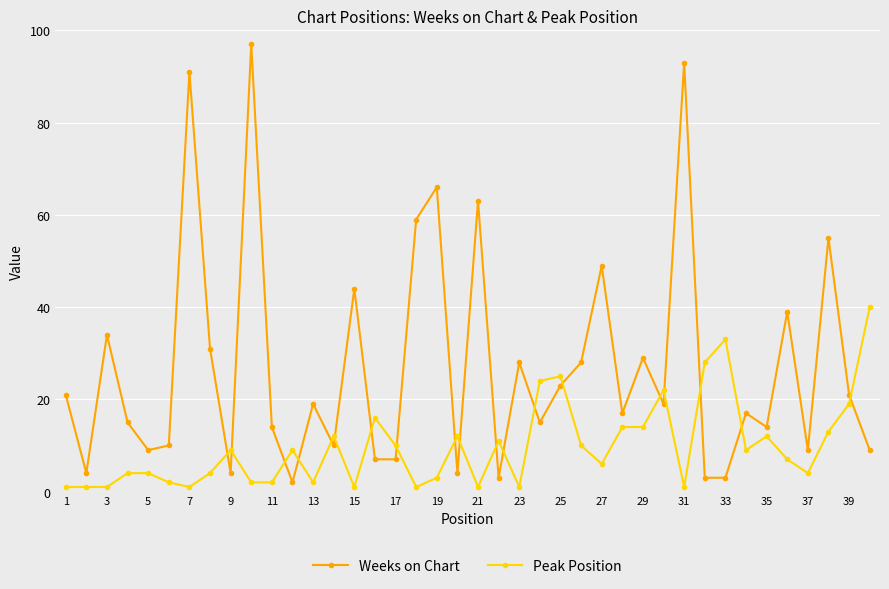

True or false: Weeks on Chart has more than 0 points higher than both neighbors.

True